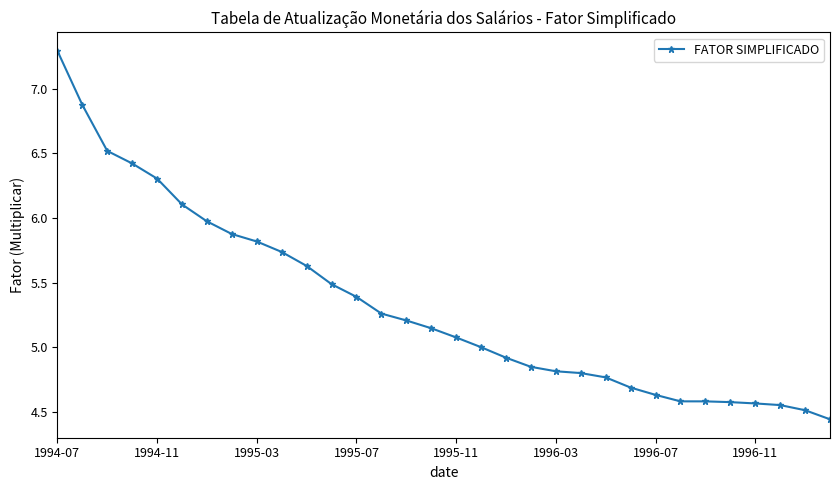

What is the sum of all values?

170.4